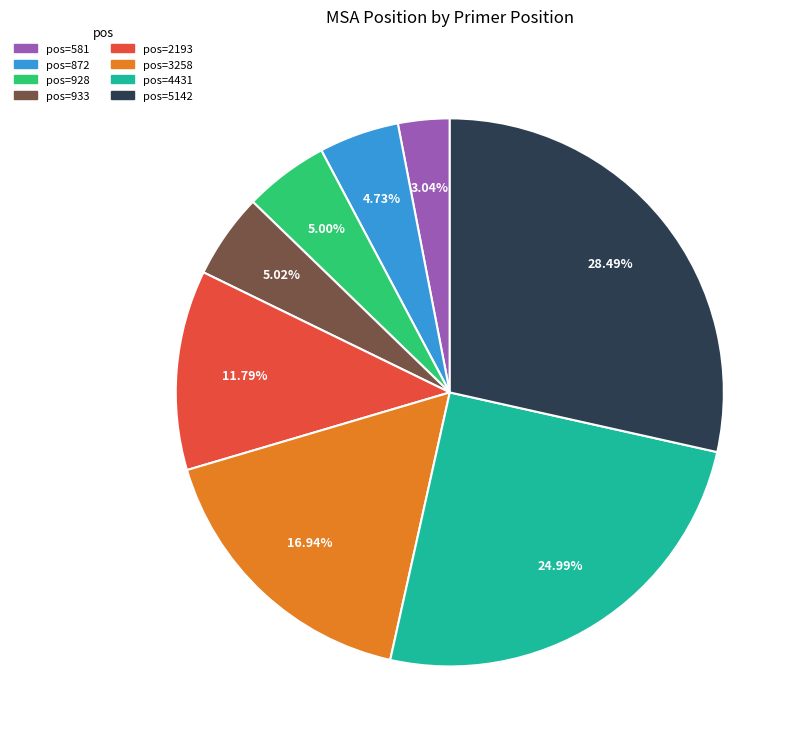

Is there any slice that represents more than half of the pie?

No